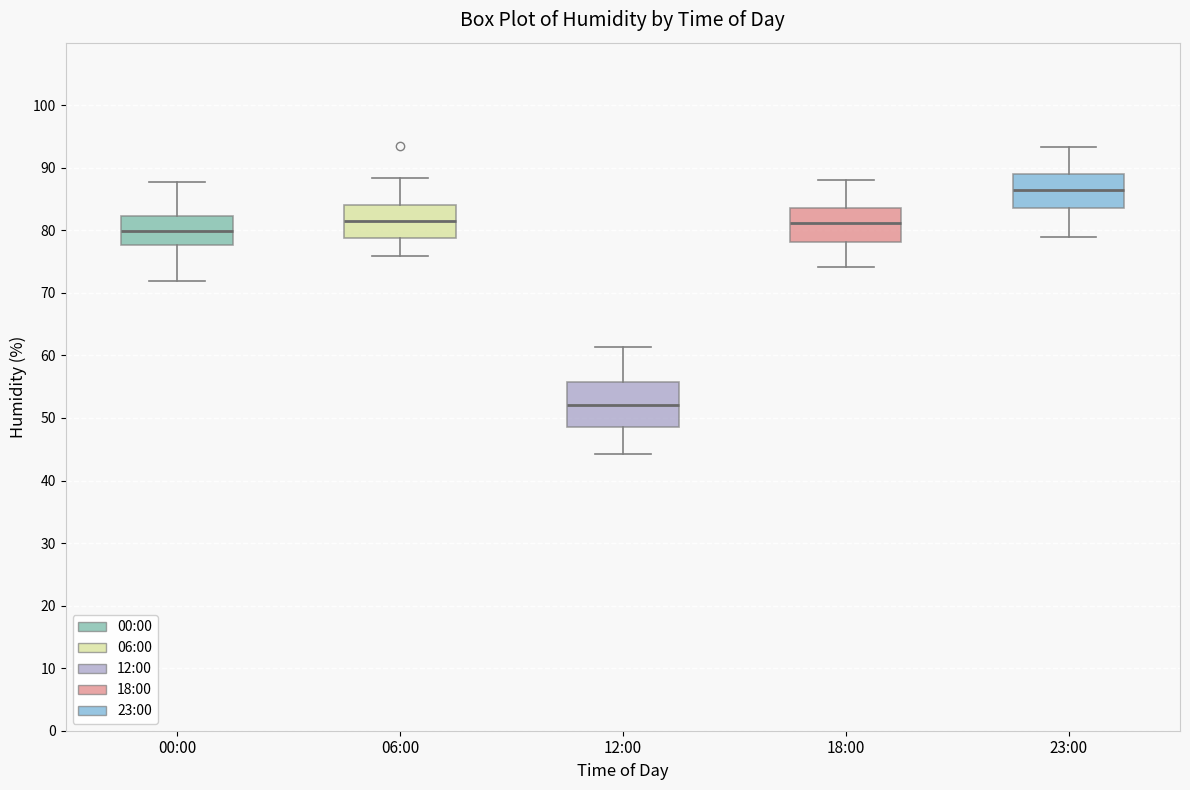

Reading left to right, transcribe this box plot: for each box, give where its median line is, the range the box spans, and where its two whiskers end, as read against the y-axis. The values are not printed on the chart, so give them approximately, as read against the axis.

00:00: median 80, box 78 to 82, whiskers 72 to 88
06:00: median 82, box 79 to 84, whiskers 76 to 88
12:00: median 52, box 49 to 56, whiskers 44 to 61
18:00: median 81, box 78 to 84, whiskers 74 to 88
23:00: median 86, box 84 to 89, whiskers 79 to 93